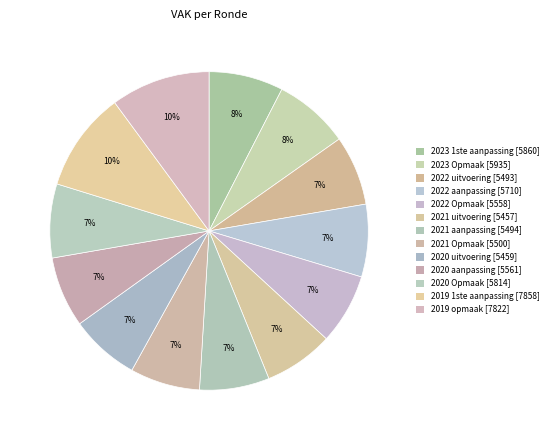

Rank the categories by value from lowest to highest.

2021 uitvoering, 2020 uitvoering, 2022 uitvoering, 2021 aanpassing, 2021 Opmaak, 2022 Opmaak, 2020 aanpassing, 2022 aanpassing, 2020 Opmaak, 2023 1ste aanpassing, 2023 Opmaak, 2019 opmaak, 2019 1ste aanpassing